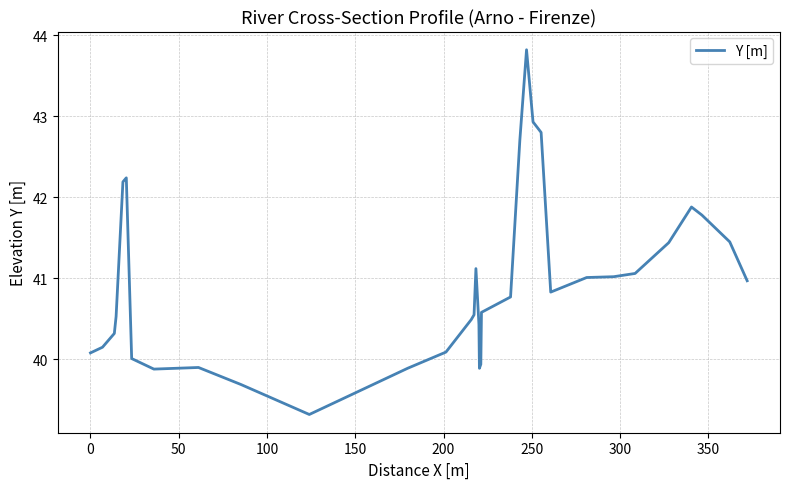

What is the minimum value shown in the chart?

39.3